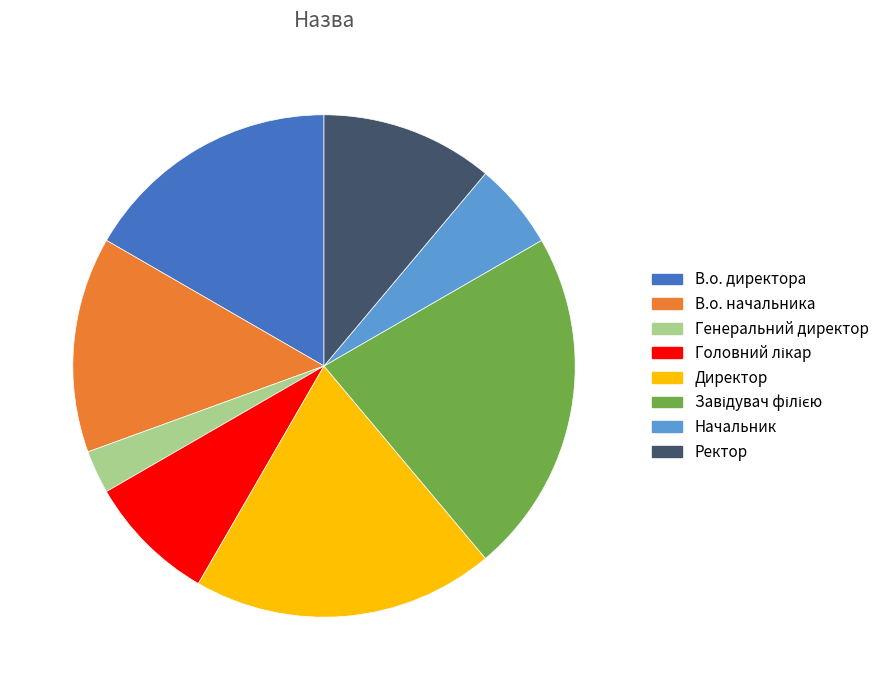

Is the sum of Директор and Генеральний директор greater than half?

No